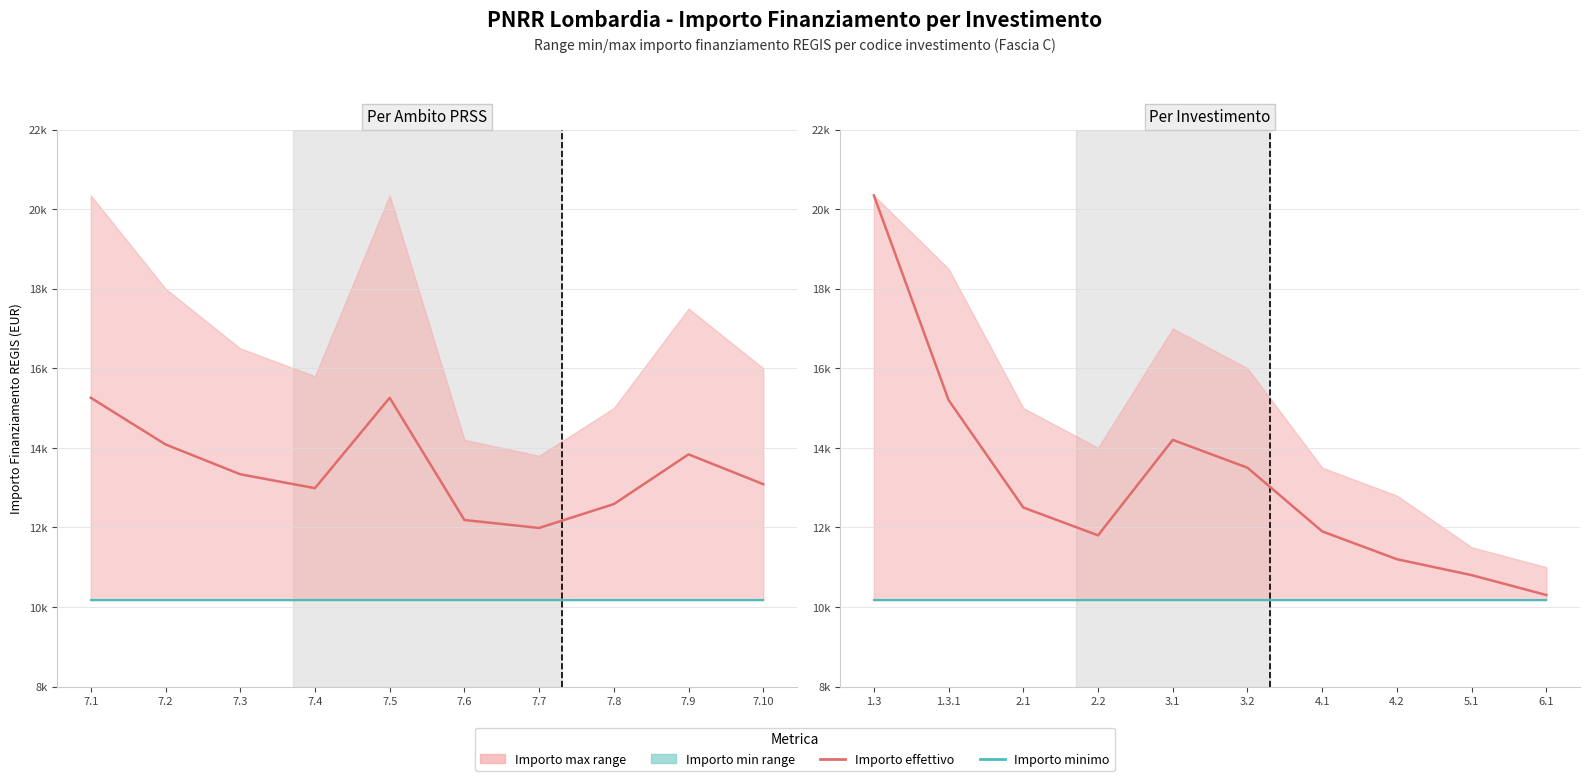

True or false: Importo minimo and Importo effettivo cross at least once.

False